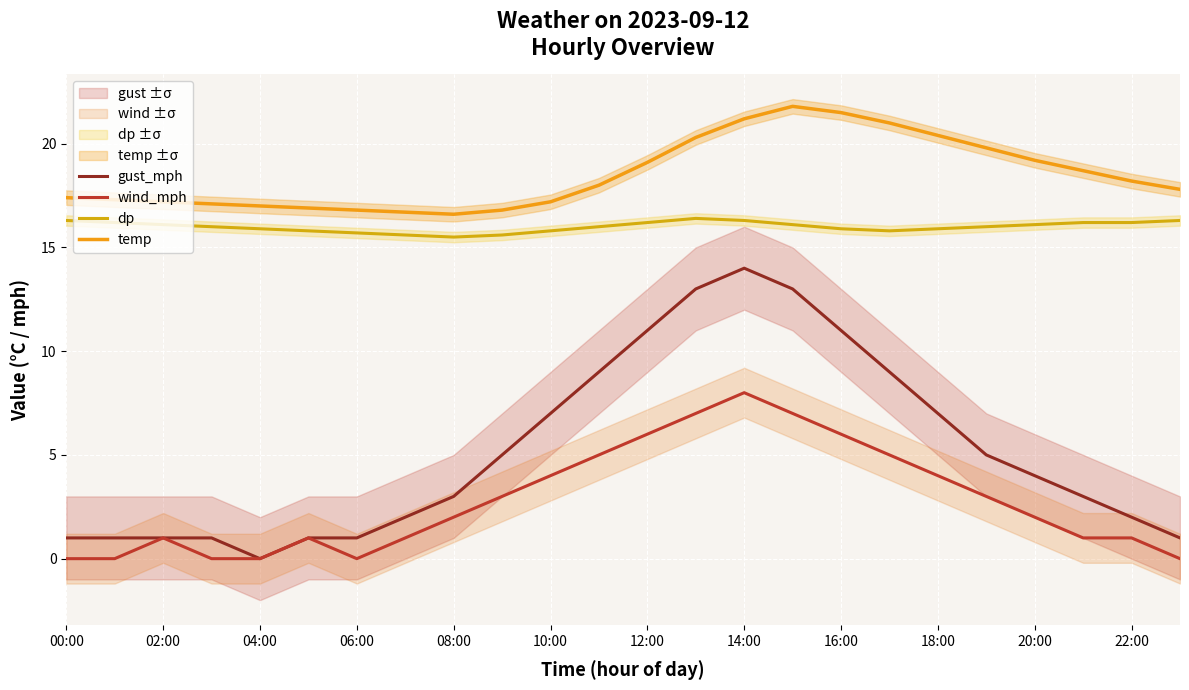

Where does the temp series first go above 18?

12:00